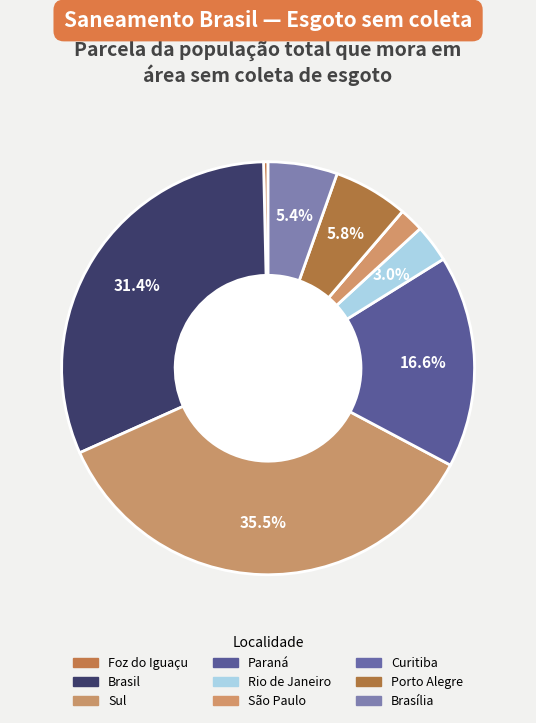

Which slice is the smallest?

Curitiba